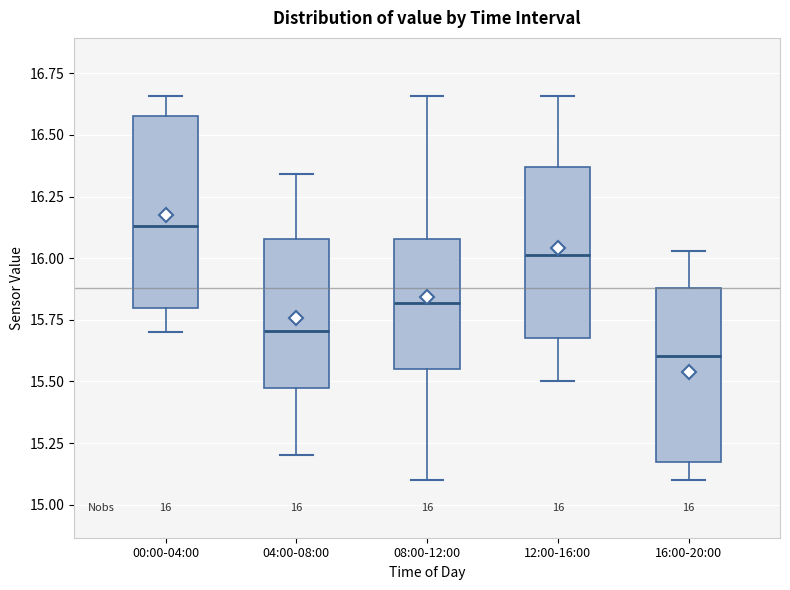

Comparing the boxes themselves (not the whiskers), which one is the tallest?

00:00-04:00